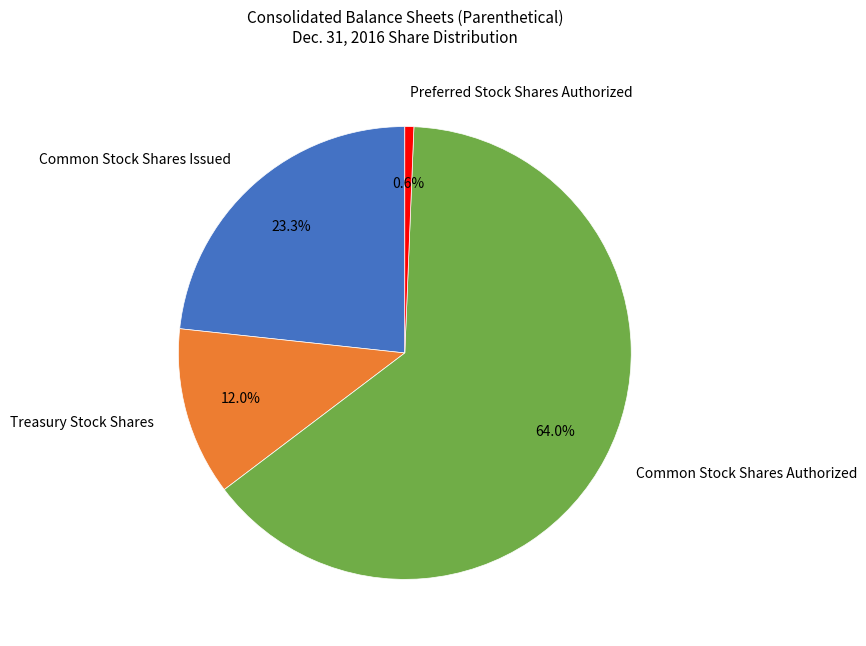

What is the smallest slice in the pie chart?

Preferred Stock Shares Authorized